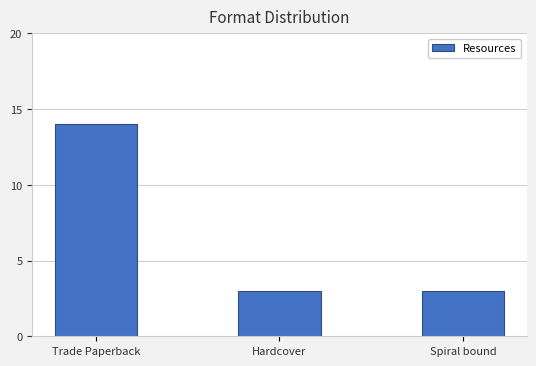

What is the label of the 1st bar from the left?

Trade Paperback